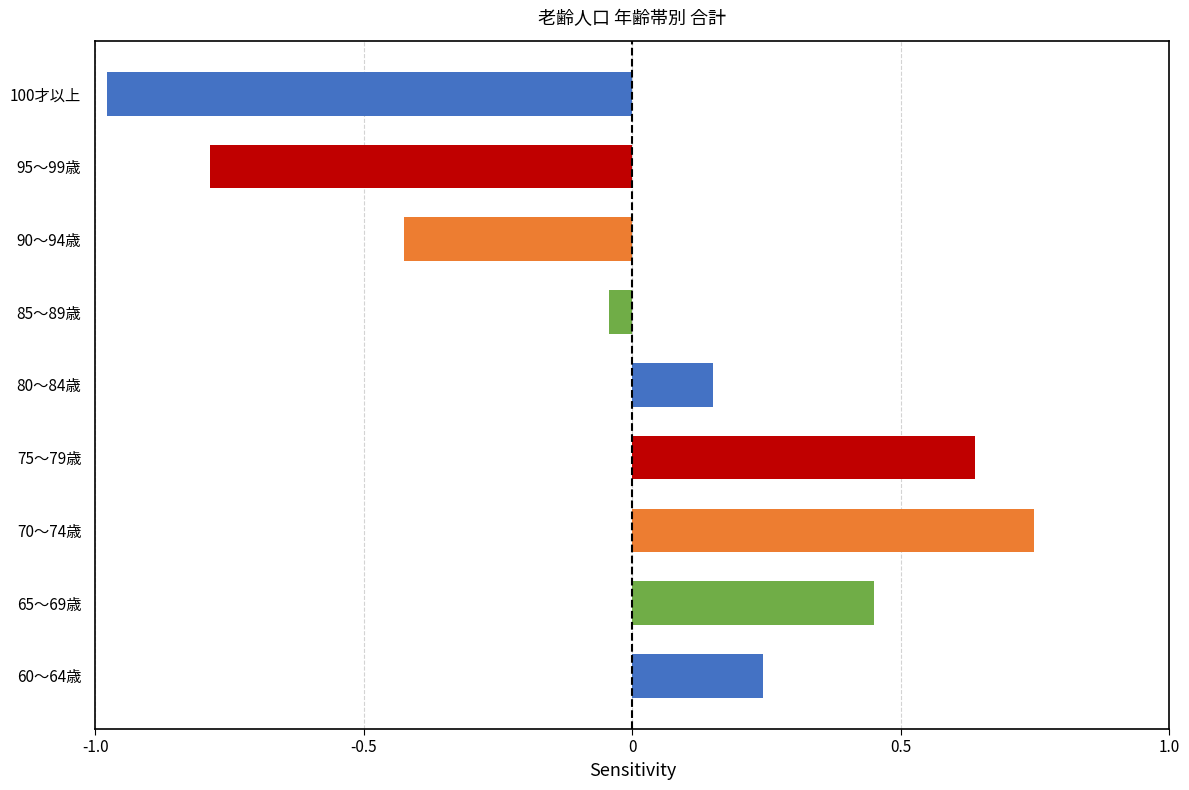

Between 75～79歳 and 100才以上, which is larger?

75～79歳